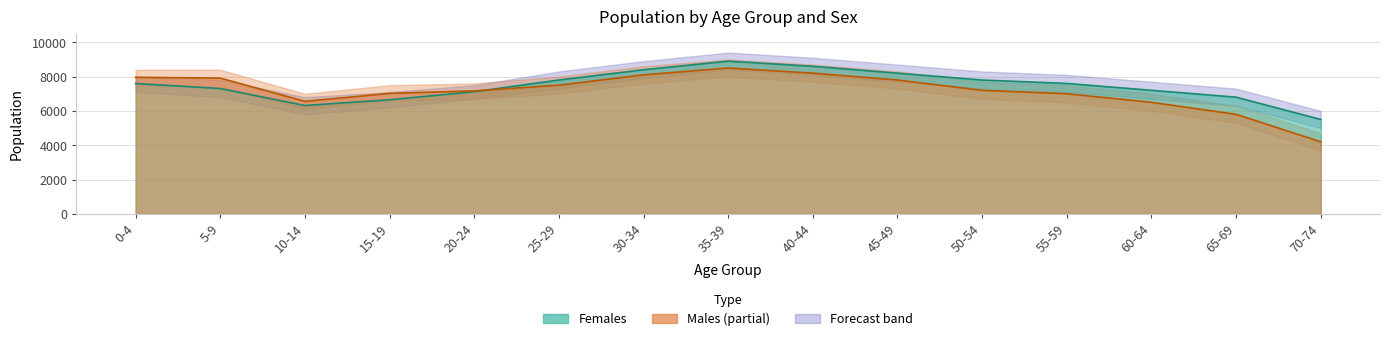

How many values in the Females series are below 7597?

7